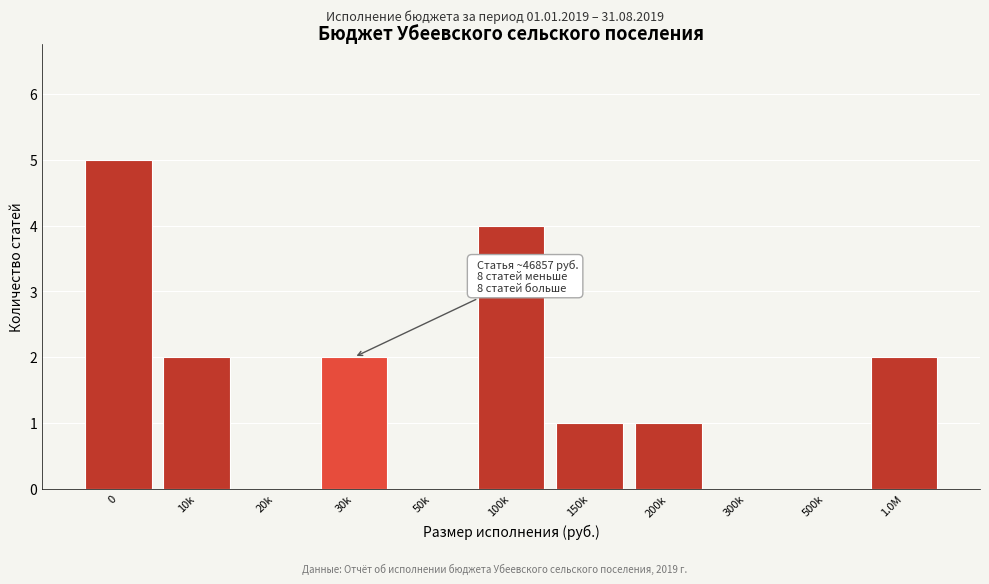

Reading right to left, what are all the values shown in this chart?

1.0M=2	500k=0	300k=0	200k=1	150k=1	100k=4	50k=0	30k=2	20k=0	10k=2	0=5